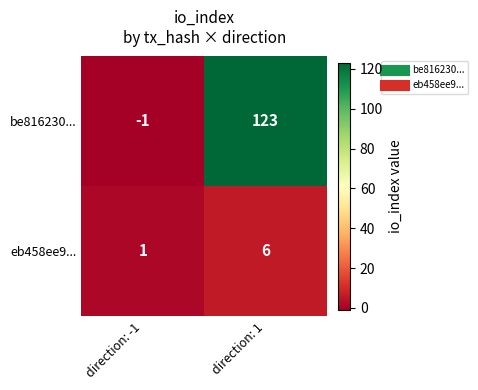

What is the sum of all be816230... values?

122